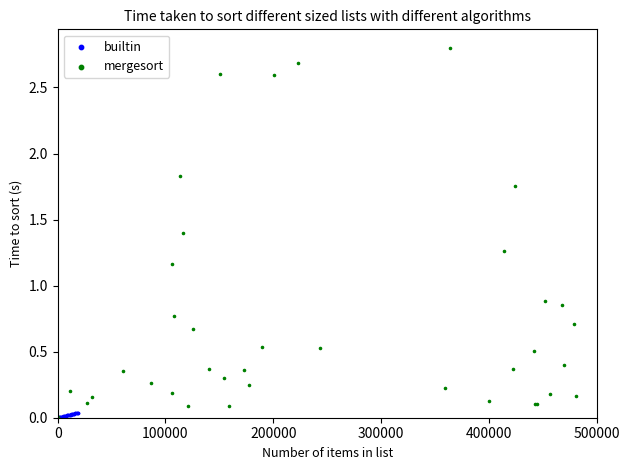

What are all the series names shown in the legend?

builtin, mergesort